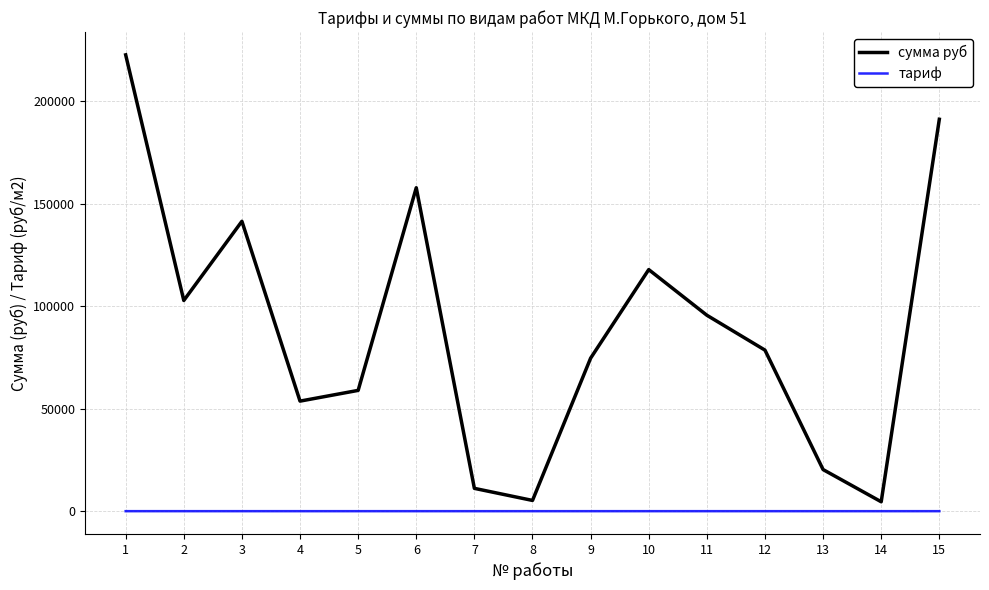

The тариф series shows 1.1 at 9. True or false?

True